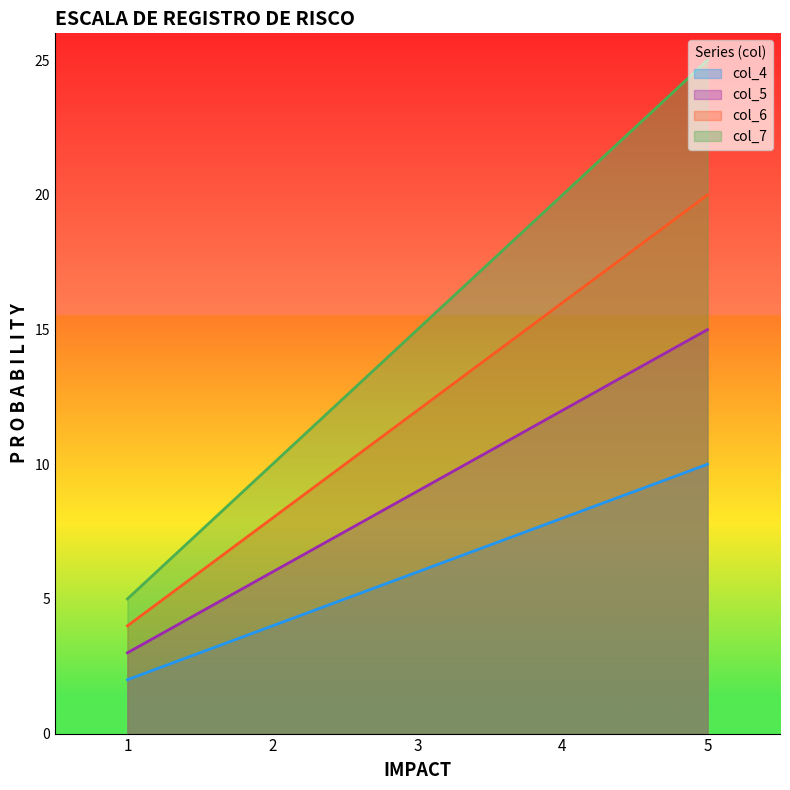

How many categories are shown in the chart?

5